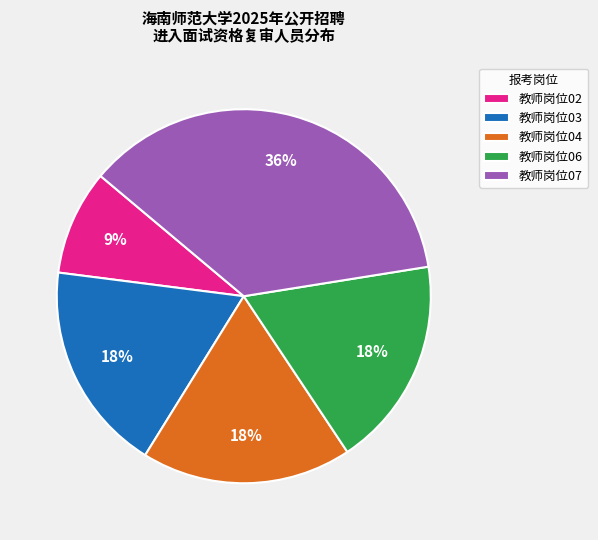

How many slices are in this pie chart?

5